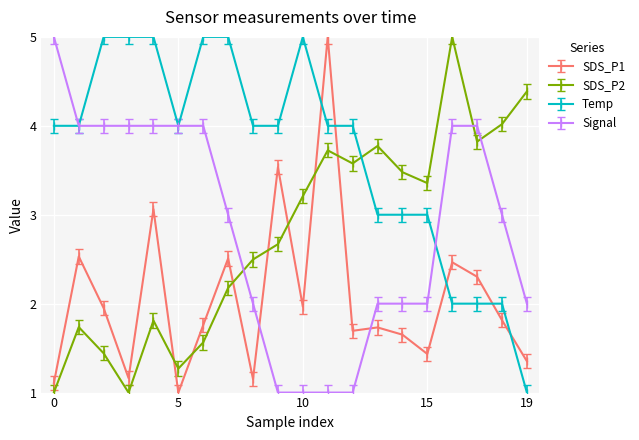

How many values in the SDS_P2 series exceed 3?

10